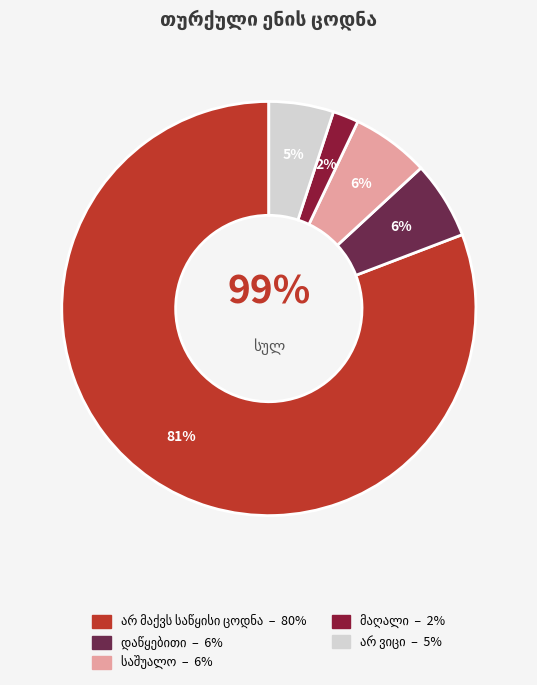

Is there a majority slice in this chart?

Yes